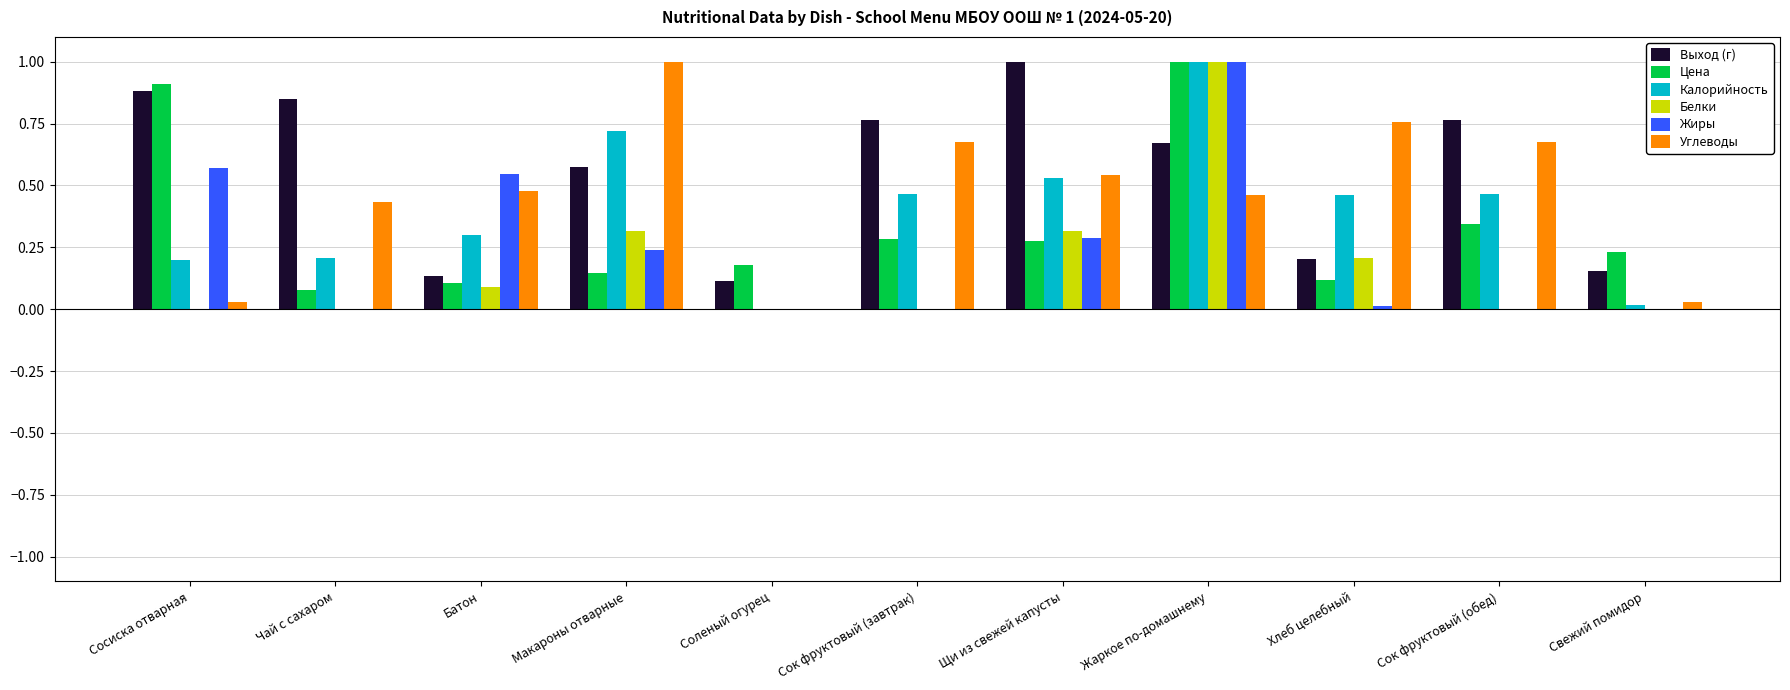

Between Щи из свежей капусты and Сок фруктовый (обед), which series saw the biggest shift?

Белки